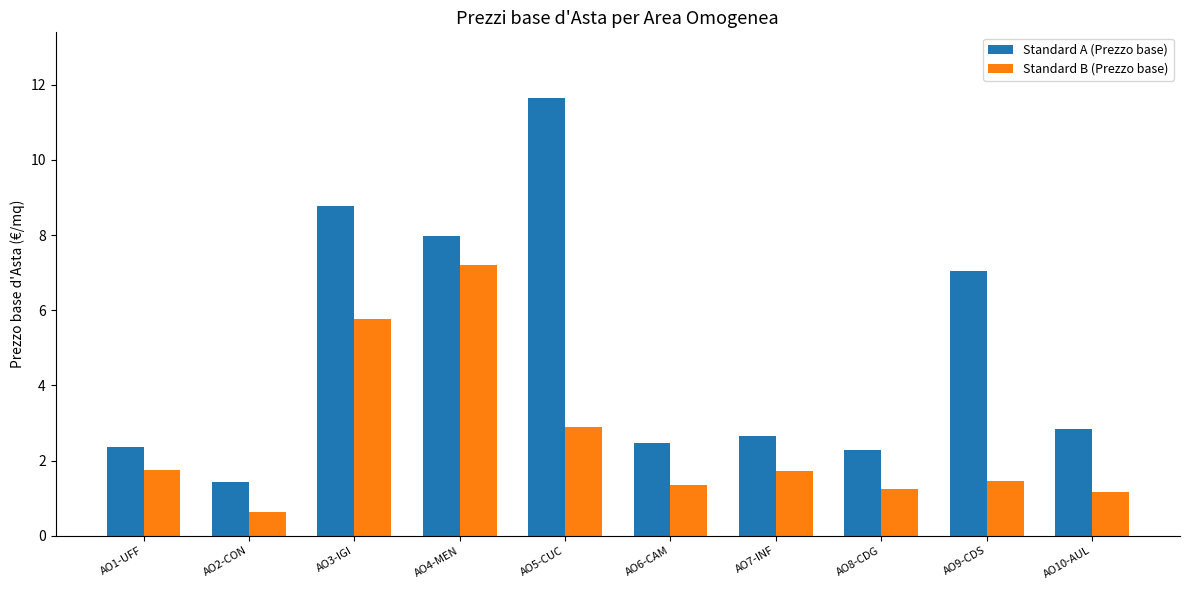

What is the difference between the second highest and second lowest values in the Standard A (Prezzo base) series?

6.5